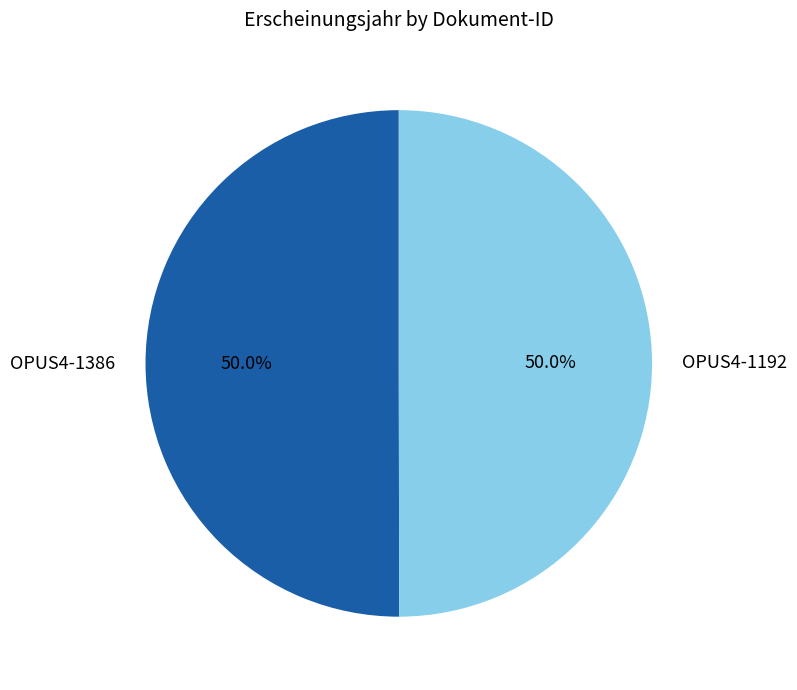

To the nearest percent, what percentage of the pie is OPUS4-1192?

50%